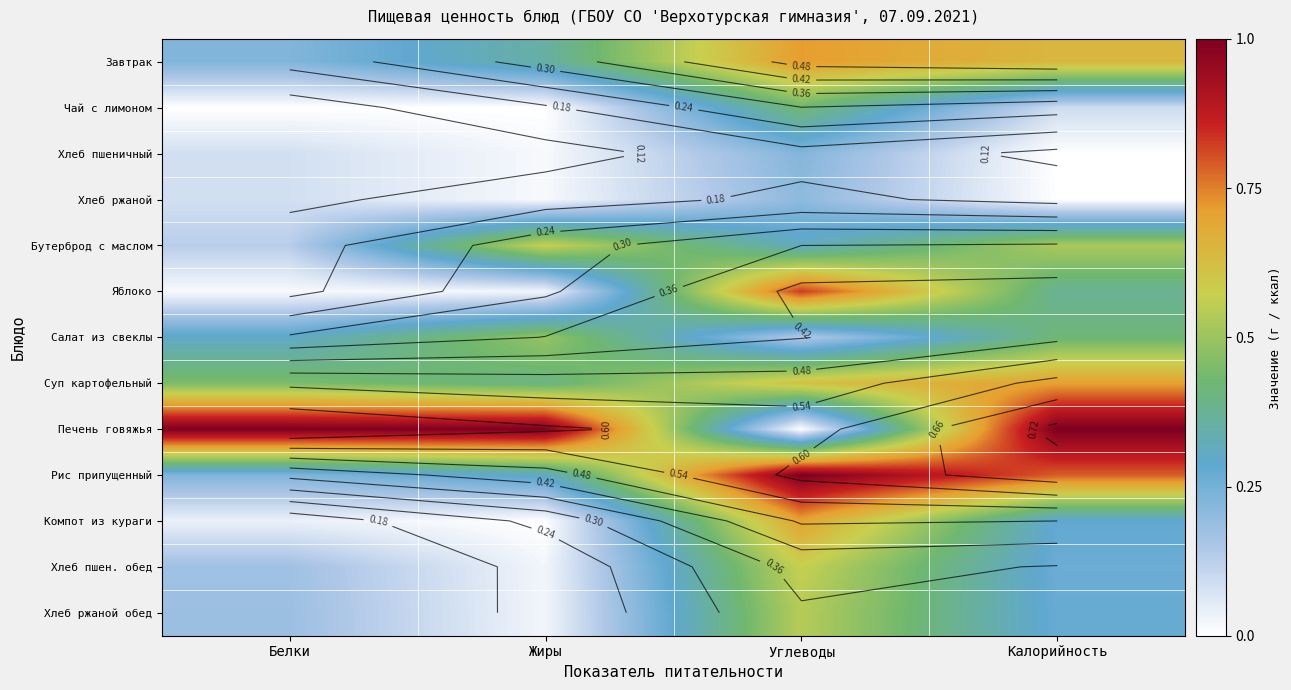

What is the sum of the Яблоко values at Жиры and Углеводы?

0.9